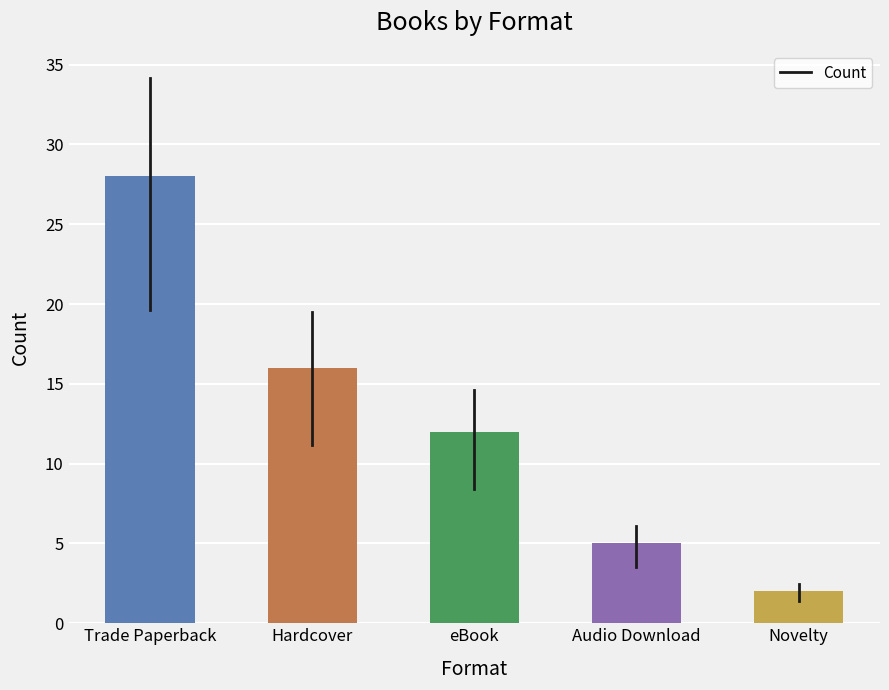

What position from the right is Trade Paperback?

5